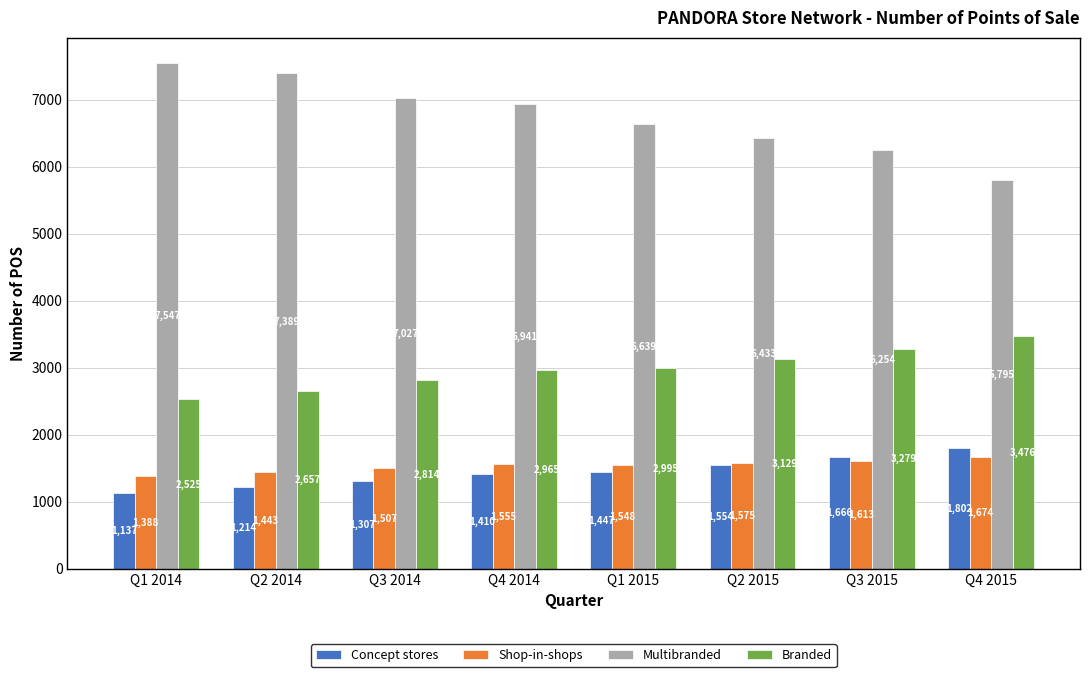

How many Concept stores values are between 1307 and 1666?

5